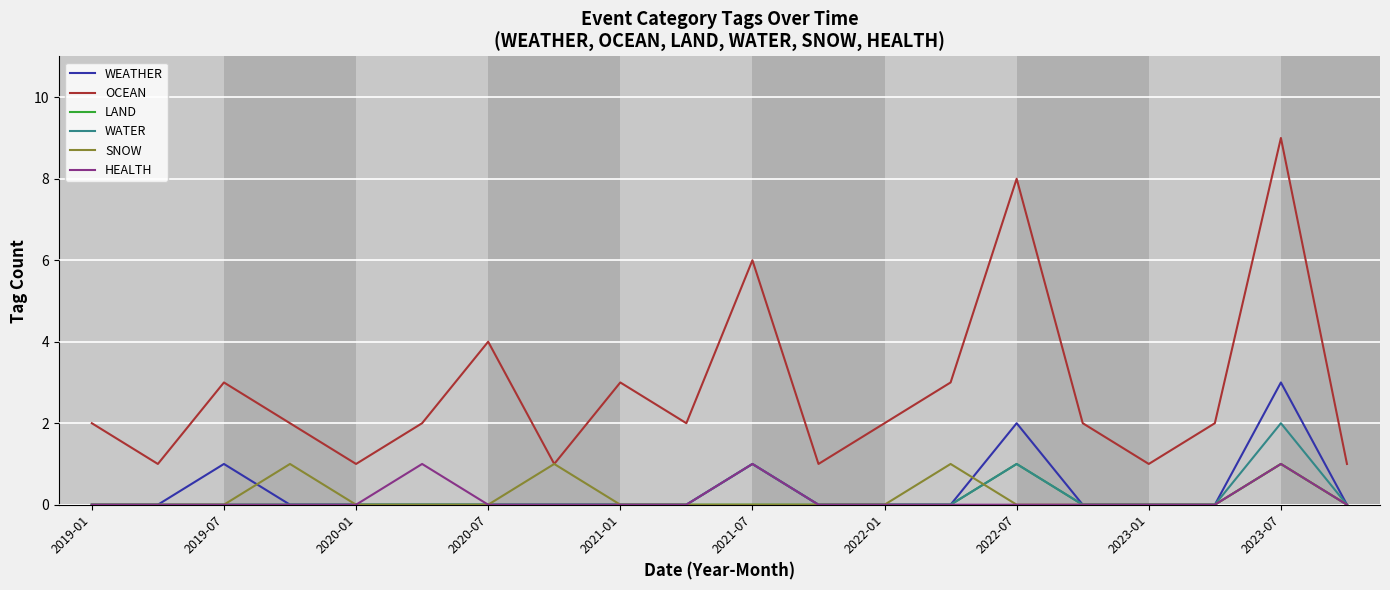

Which series has the largest range (max minus min)?

OCEAN